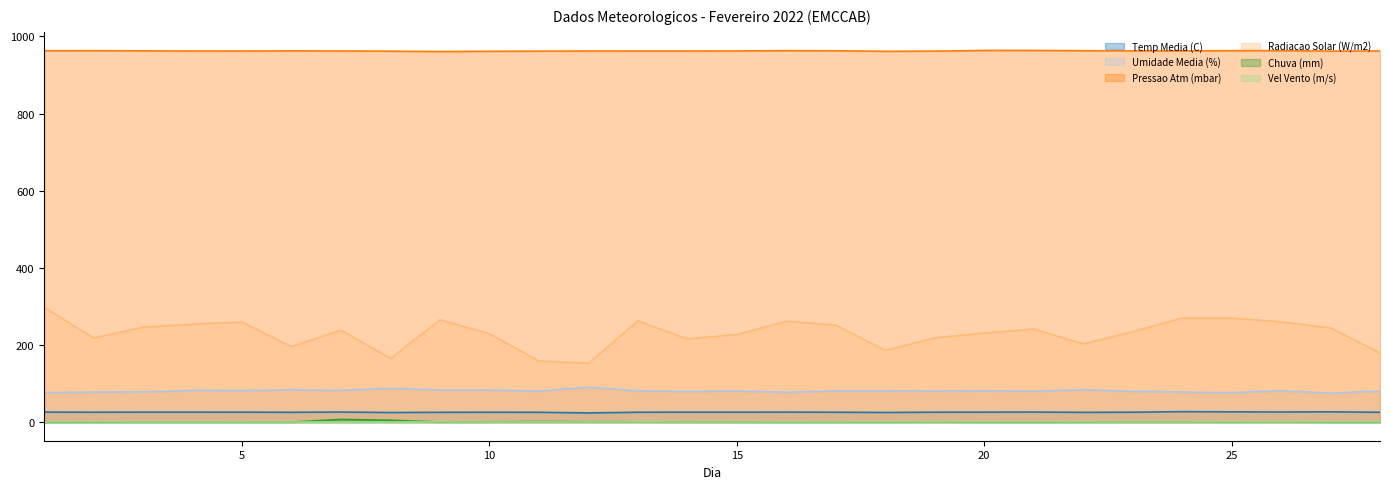

At how many categories does at least one series exceed 944?

28